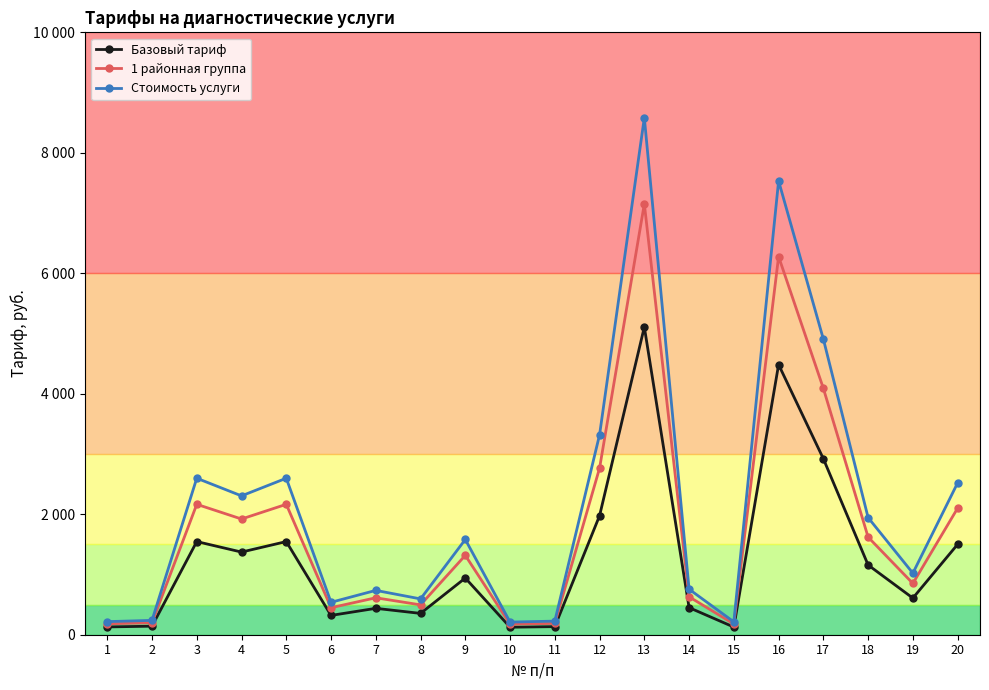

What are all the series names shown in the legend?

Базовый тариф, 1 районная группа, Стоимость услуги